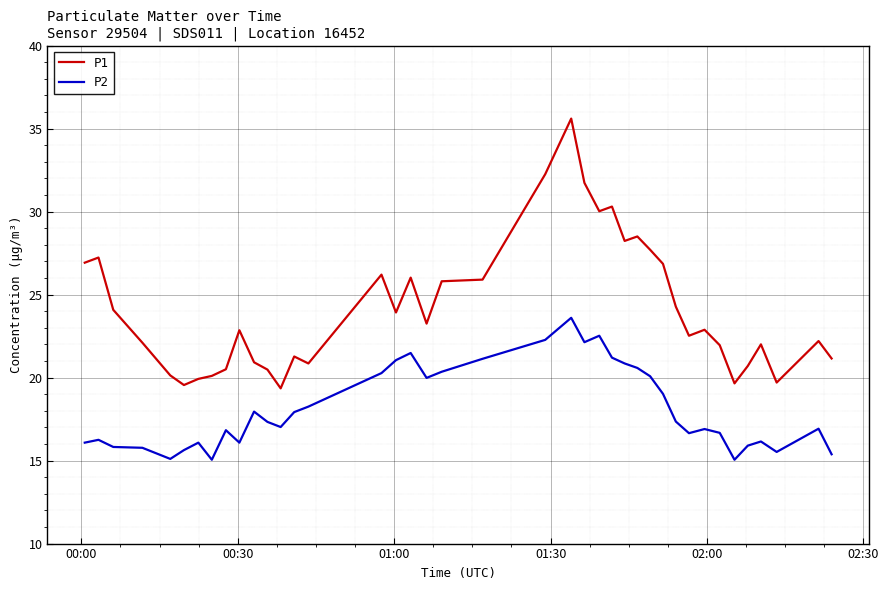

Which series has the largest total across all categories?

P1